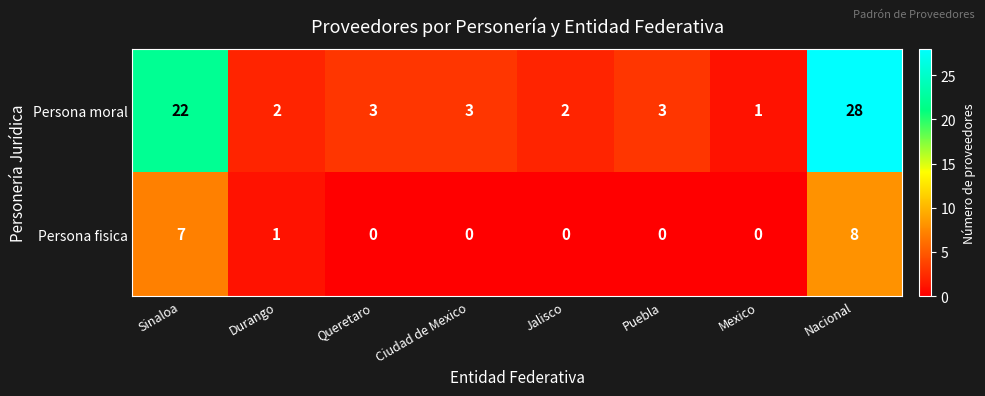

True or false: Persona fisica has a value of 2 at Durango.

False